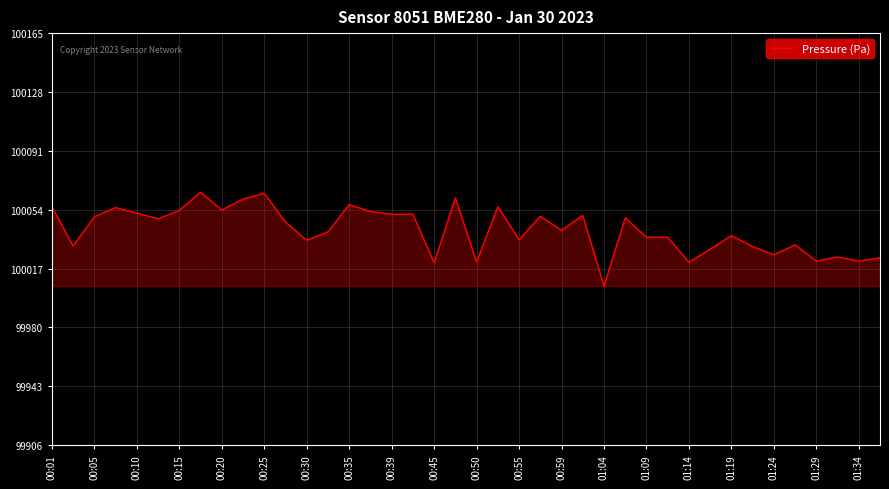

What is the difference between the maximum and minimum values?

58.9